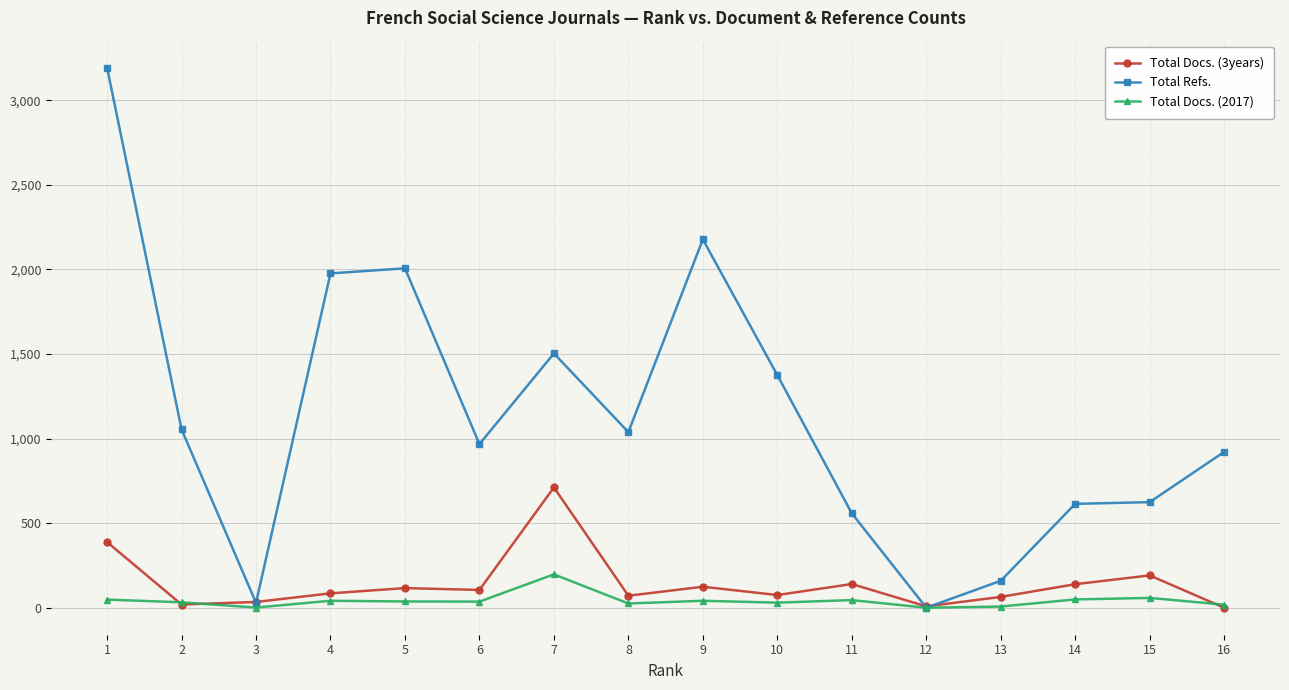

Which series has the largest range (max minus min)?

Total Refs.